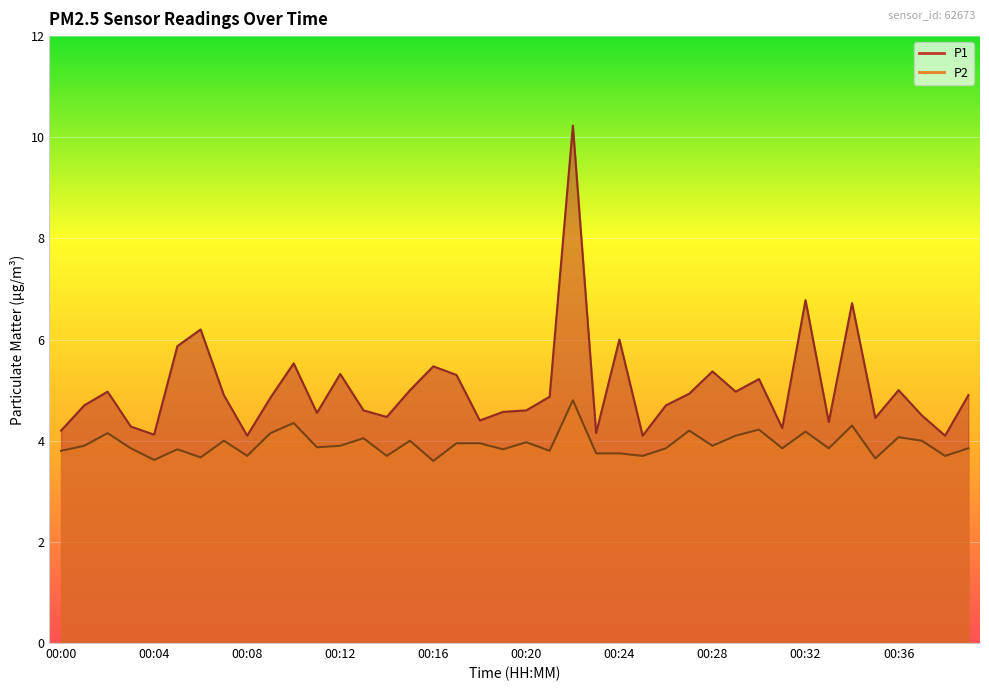

What is the average value of the P2 series?

3.9